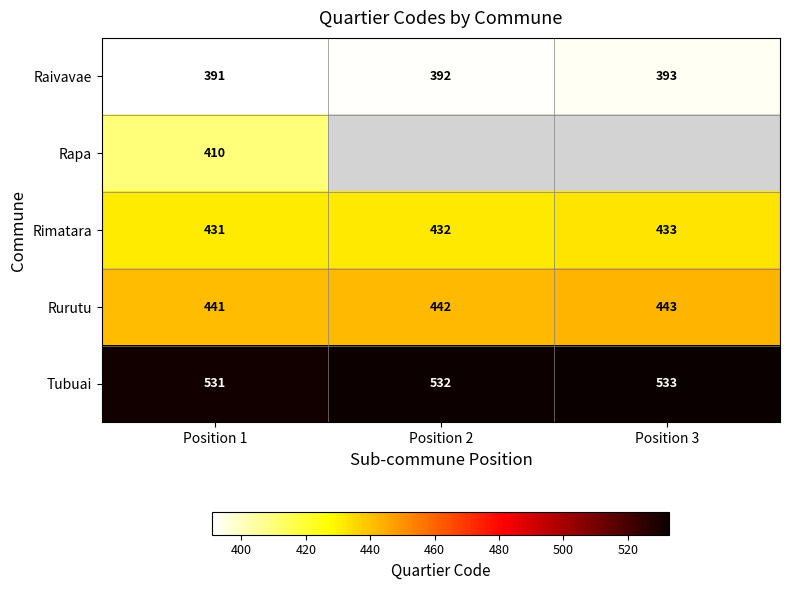

Is it true that Raivavae equals 563 at Position 2?

False